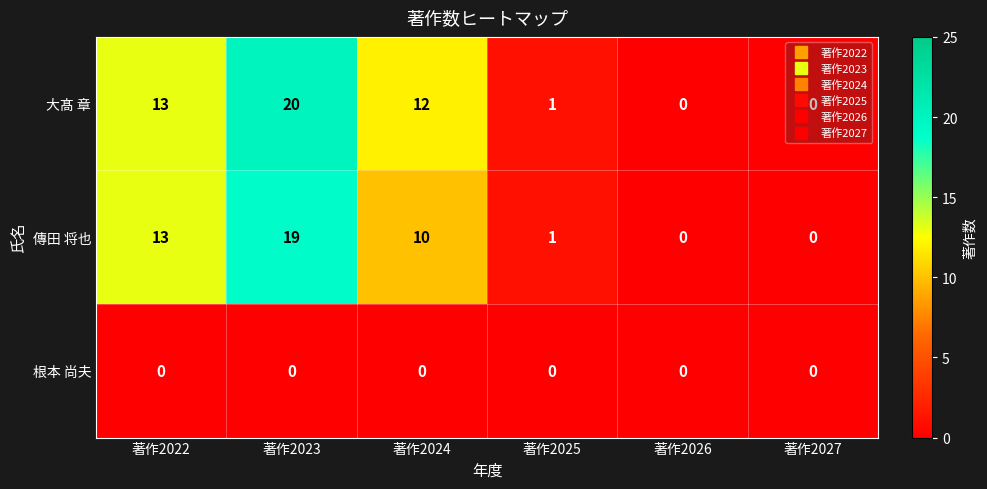

What is the total value across all series at 著作2022?

26